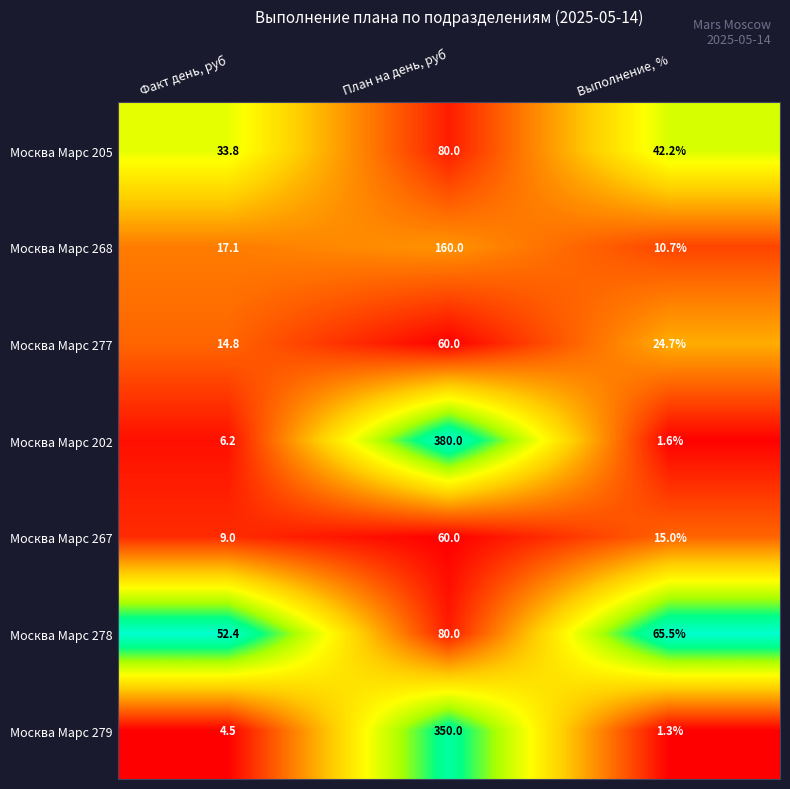

Reading left to right, what are all the values shown in this chart?

Москва Марс 205: Факт день, руб=33.8	План на день, руб=80.0	Выполнение, %=42.2
Москва Марс 268: Факт день, руб=17.1	План на день, руб=160.0	Выполнение, %=10.7
Москва Марс 277: Факт день, руб=14.8	План на день, руб=60.0	Выполнение, %=24.7
Москва Марс 202: Факт день, руб=6.2	План на день, руб=380.0	Выполнение, %=1.6
Москва Марс 267: Факт день, руб=9.0	План на день, руб=60.0	Выполнение, %=15.0
Москва Марс 278: Факт день, руб=52.4	План на день, руб=80.0	Выполнение, %=65.5
Москва Марс 279: Факт день, руб=4.5	План на день, руб=350.0	Выполнение, %=1.3